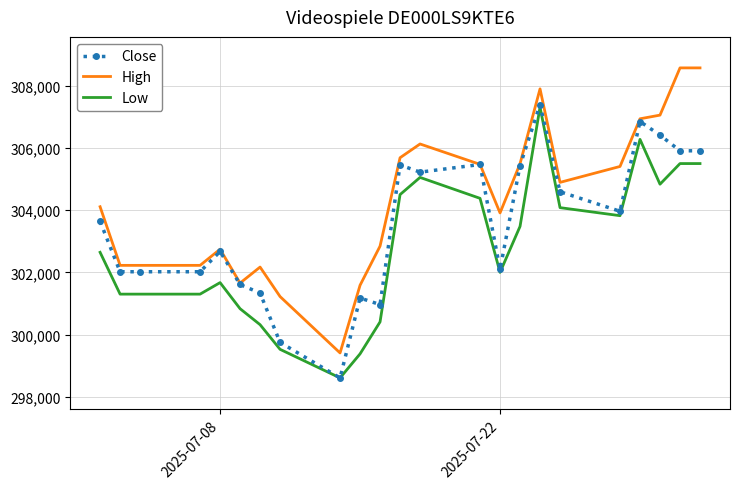

What is the minimum value shown in the chart?

298610